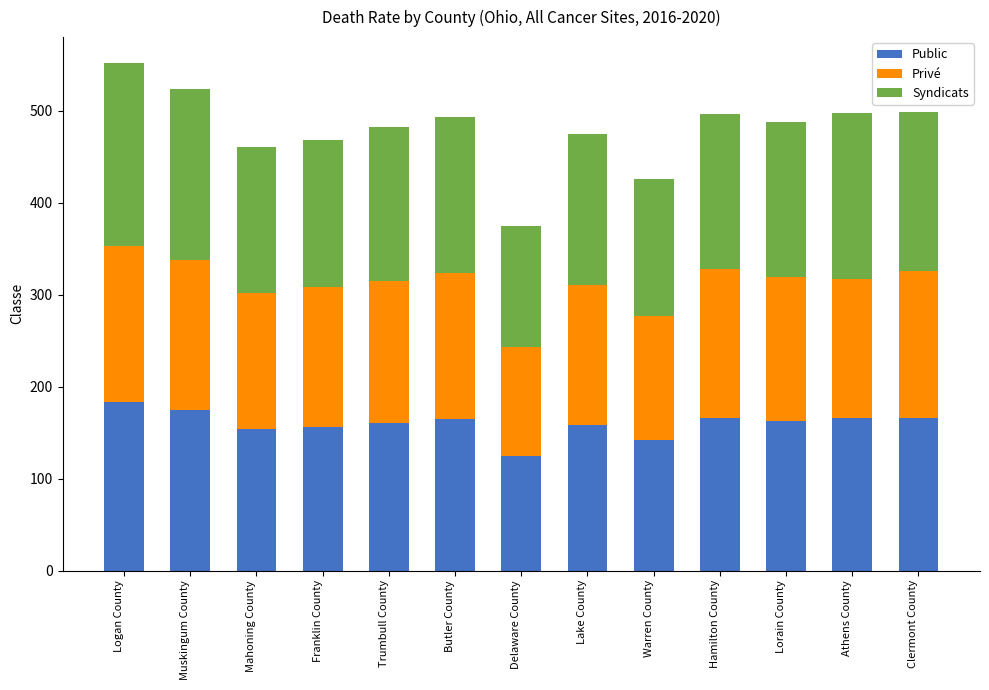

What is the total value across all series at Hamilton County?

496.7